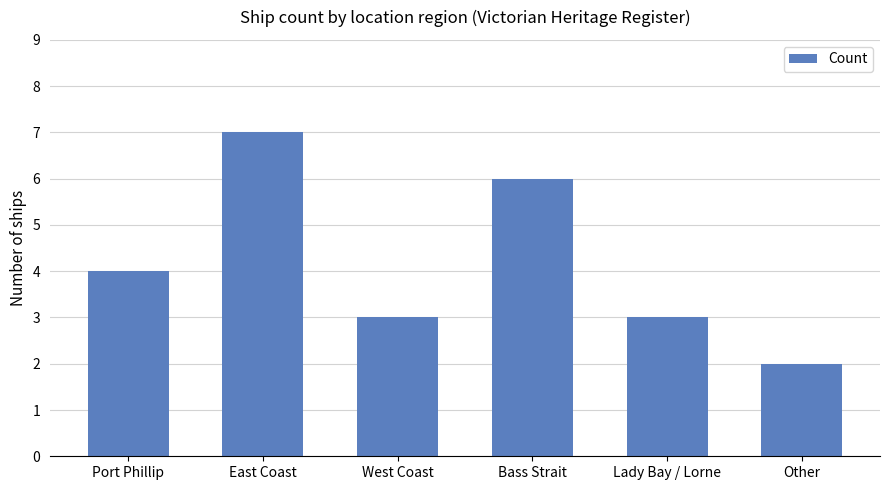

What is the difference between the second highest and second lowest values?

3